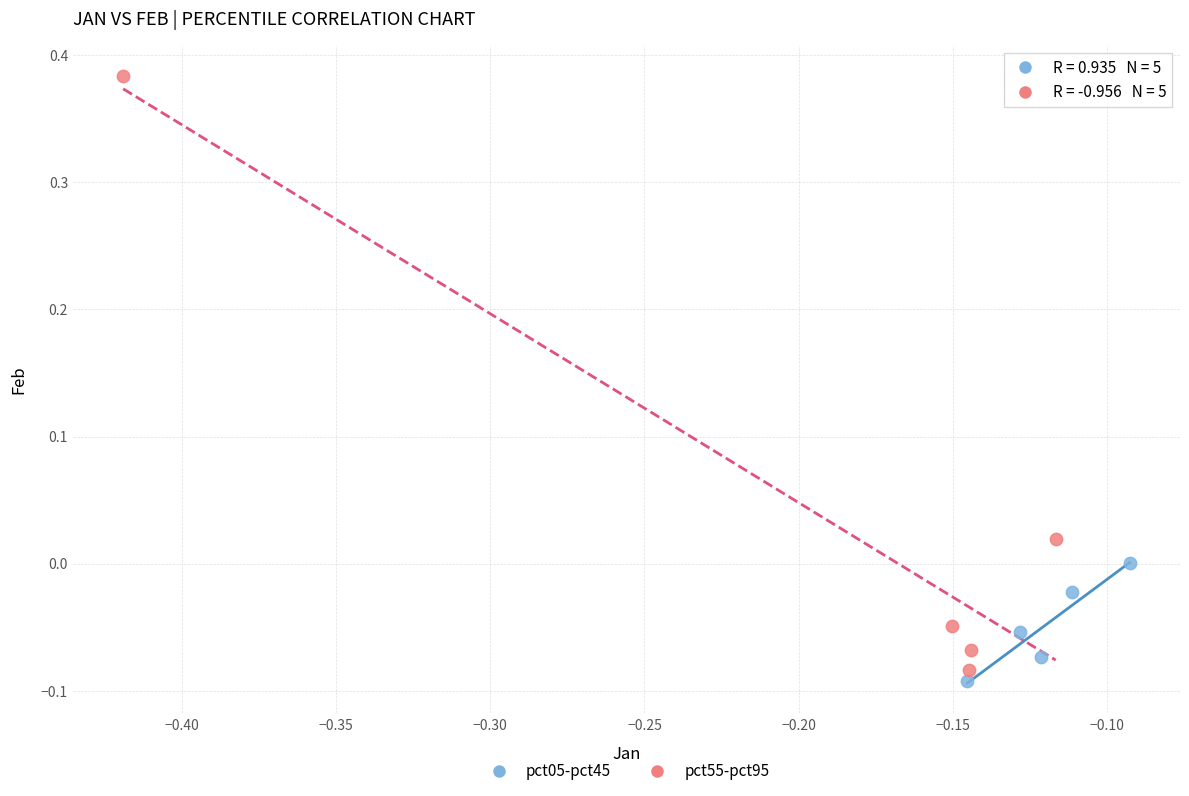

Which series has the largest Y range (max minus min)?

pct55-pct95